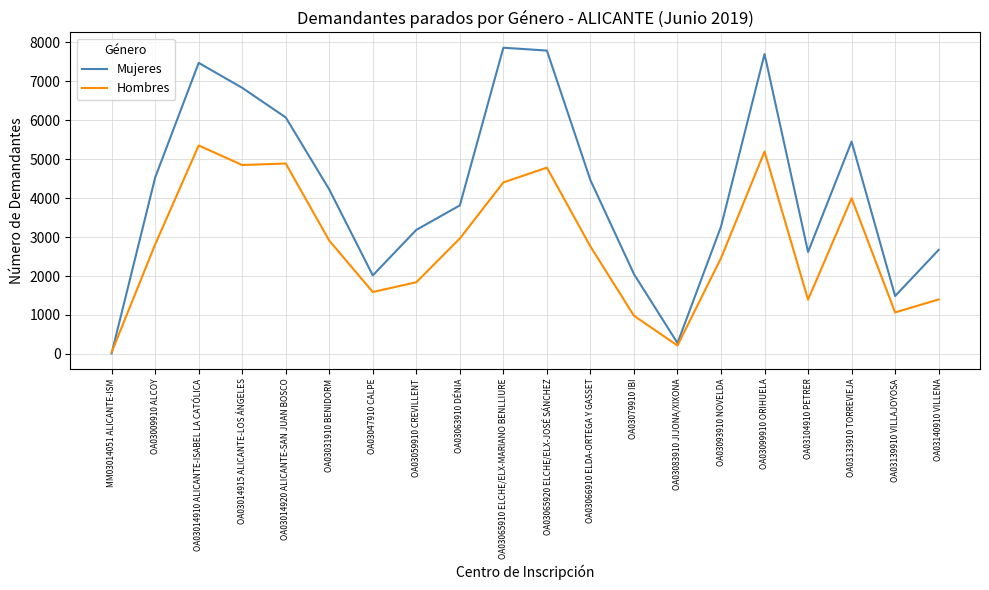

At which label is Mujeres closest to 3939?

OA03063910 DÉNIA